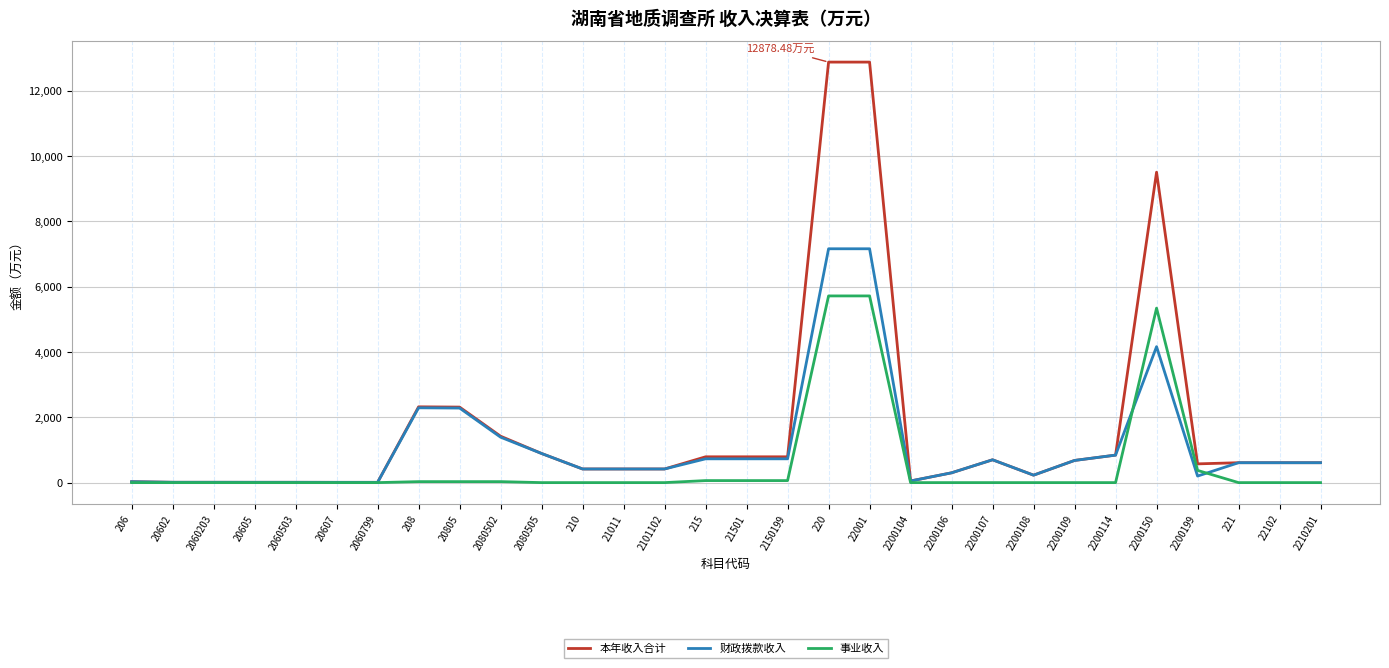

Which series has the largest total across all categories?

本年收入合计